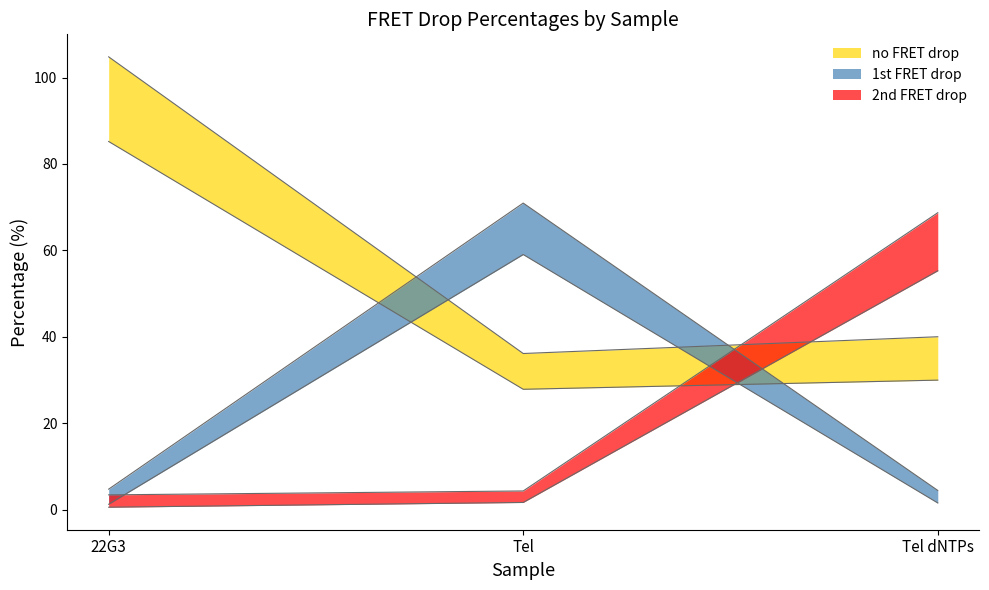

Is this an area chart (filled region under the line)?

No